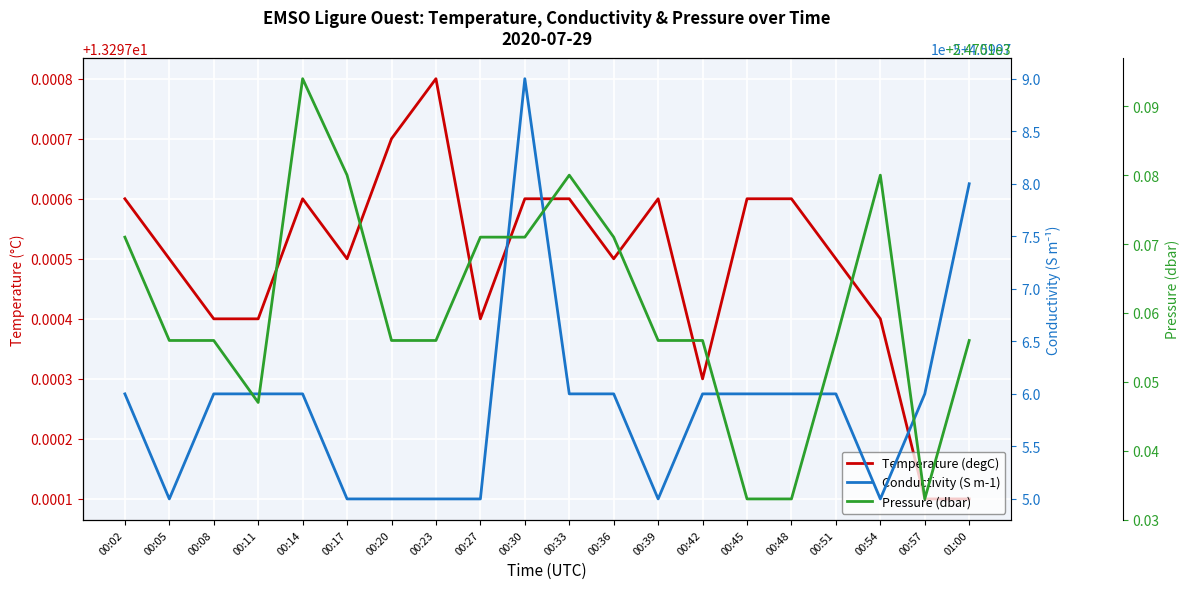

Reading left to right, what are all the values shown in this chart?

Temperature (degC): 00:02=13.3	00:05=13.3	00:08=13.3	00:11=13.3	00:14=13.3	00:17=13.3	00:20=13.3	00:23=13.3	00:27=13.3	00:30=13.3	00:33=13.3	00:36=13.3	00:39=13.3	00:42=13.3	00:45=13.3	00:48=13.3	00:51=13.3	00:54=13.3	00:57=13.3	01:00=13.3
Conductivity (S m-1): 00:02=4.6	00:05=4.6	00:08=4.6	00:11=4.6	00:14=4.6	00:17=4.6	00:20=4.6	00:23=4.6	00:27=4.6	00:30=4.6	00:33=4.6	00:36=4.6	00:39=4.6	00:42=4.6	00:45=4.6	00:48=4.6	00:51=4.6	00:54=4.6	00:57=4.6	01:00=4.6
Pressure (dbar): 00:02=2470.2	00:05=2470.2	00:08=2470.2	00:11=2470.1	00:14=2470.2	00:17=2470.2	00:20=2470.2	00:23=2470.2	00:27=2470.2	00:30=2470.2	00:33=2470.2	00:36=2470.2	00:39=2470.2	00:42=2470.2	00:45=2470.1	00:48=2470.1	00:51=2470.2	00:54=2470.2	00:57=2470.1	01:00=2470.2